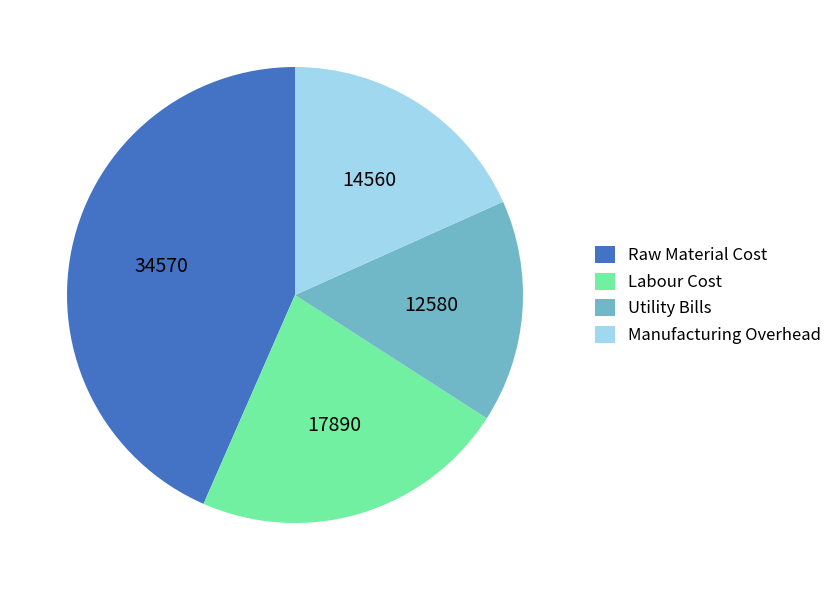

True or false: Utility Bills accounts for 4% of the total.

False